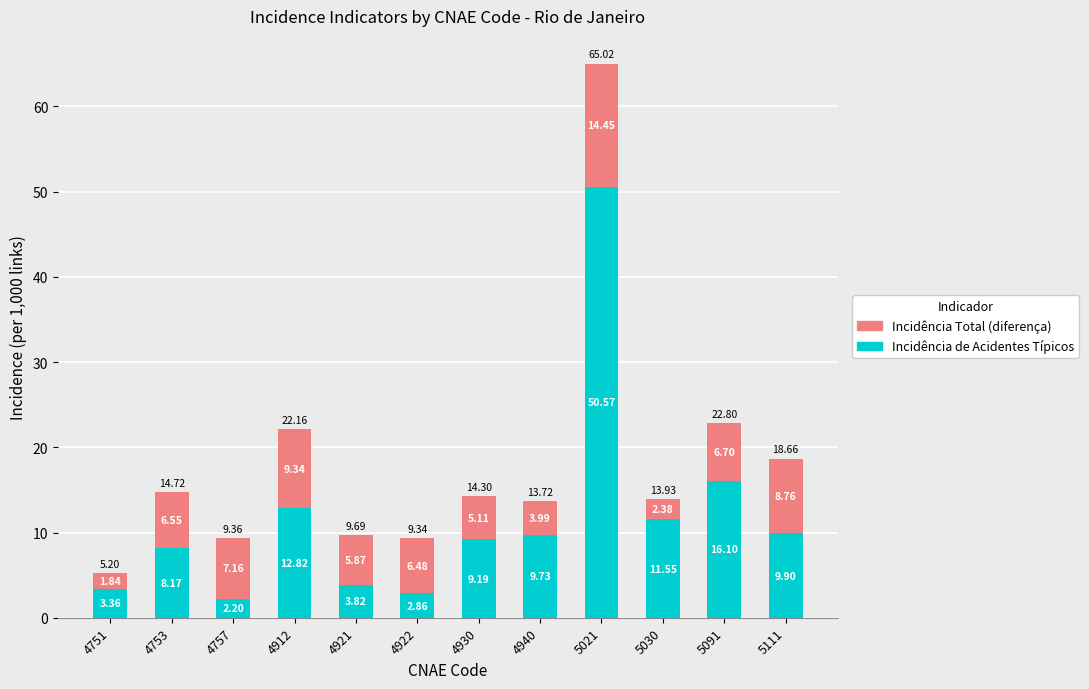

At which category is the sum across all series the highest?

5021